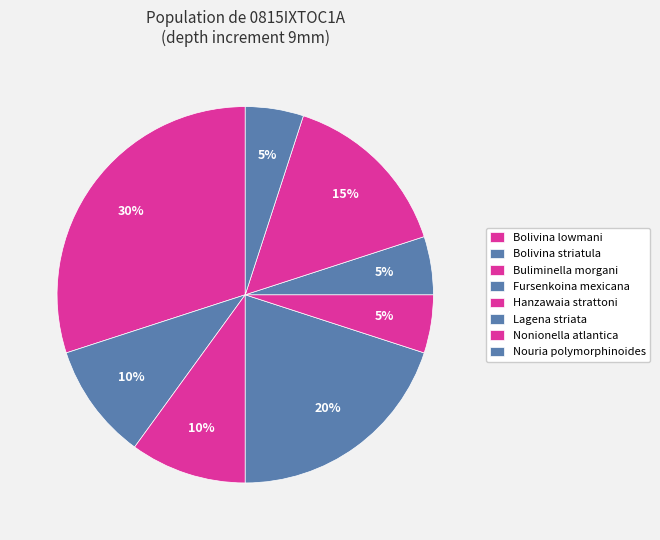

To the nearest percent, what portion does Buliminella morgani represent?

10%